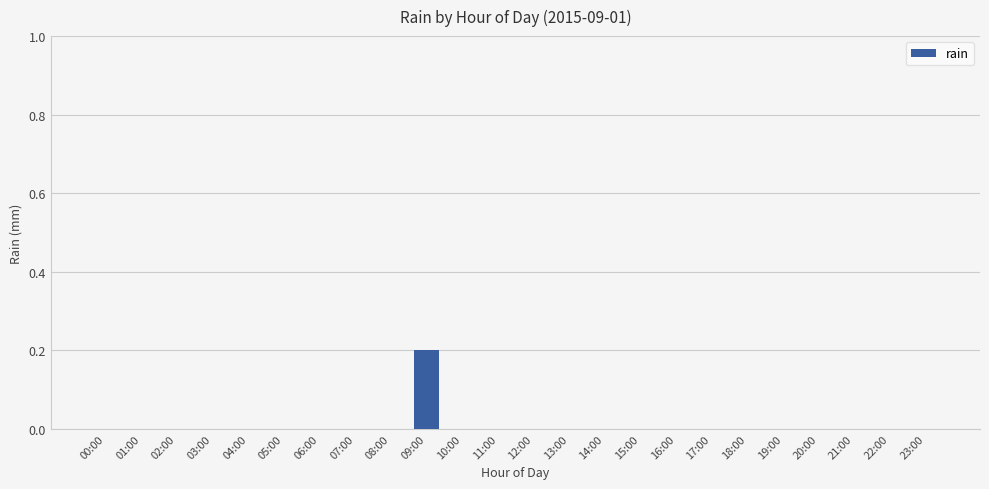

True or false: the data shows 0.0 at 04:00.

True